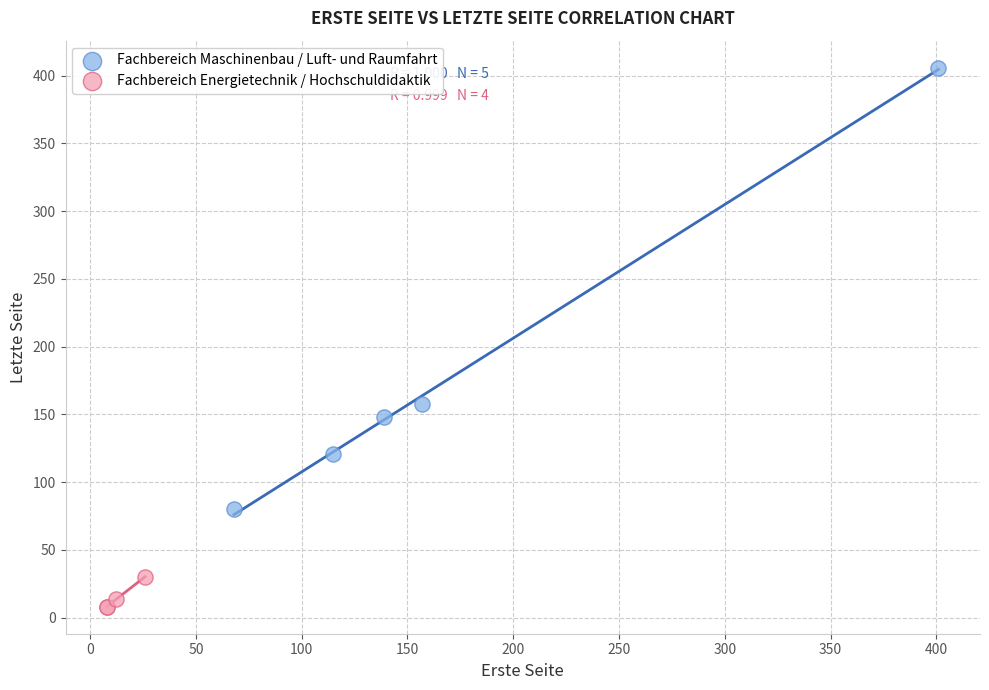

What are all the series names shown in the legend?

Fachbereich Maschinenbau / Luft- und Raumfahrt, Fachbereich Energietechnik / Hochschuldidaktik